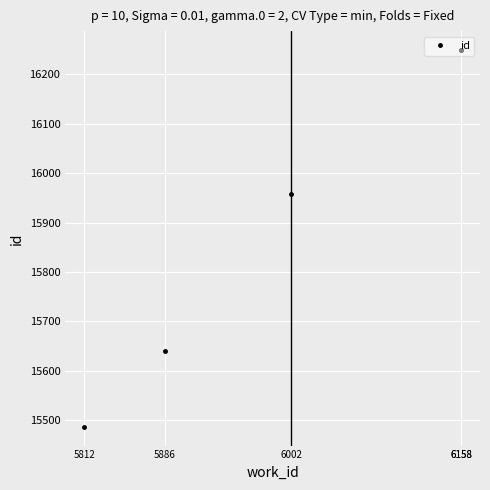

True or false: there are more than 0 points higher than both neighbors.

False